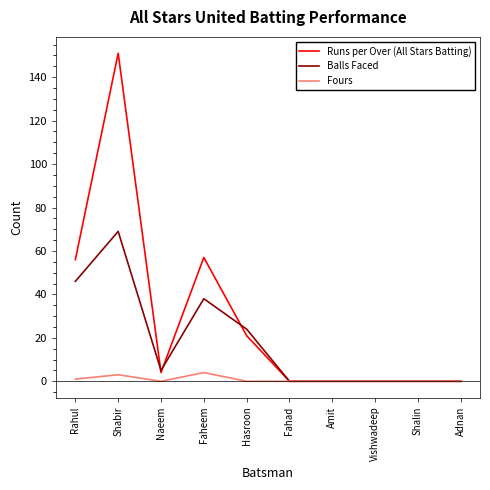

Reading left to right, list all the values displayed in this chart.

Runs per Over (All Stars Batting): 56	151	4	57	21	0	0	0	0	0
Balls Faced: 46	69	5	38	24	0	0	0	0	0
Fours: 1	3	0	4	0	0	0	0	0	0